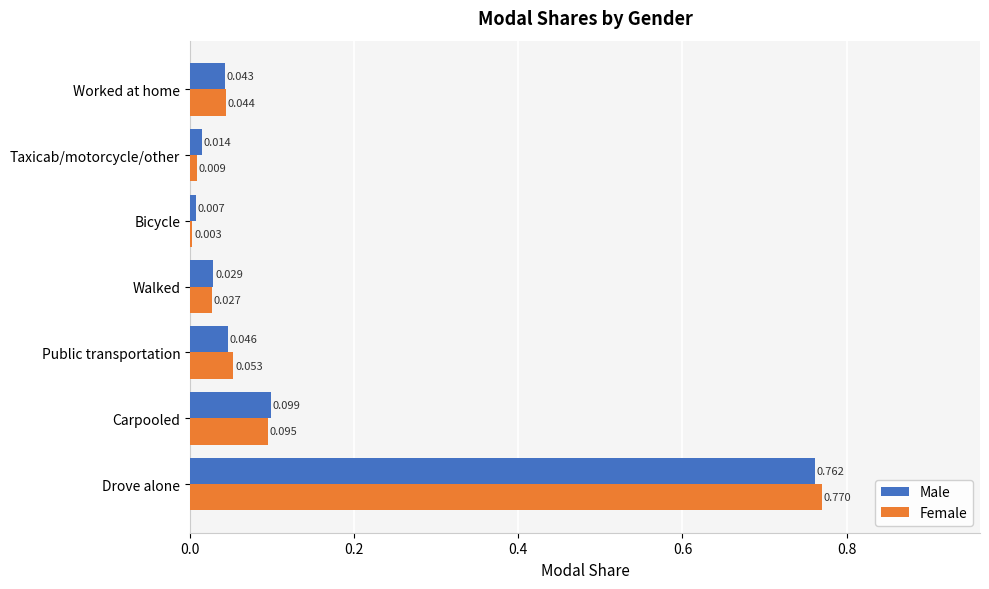

List the series in order of their peak value, lowest first.

Male, Female